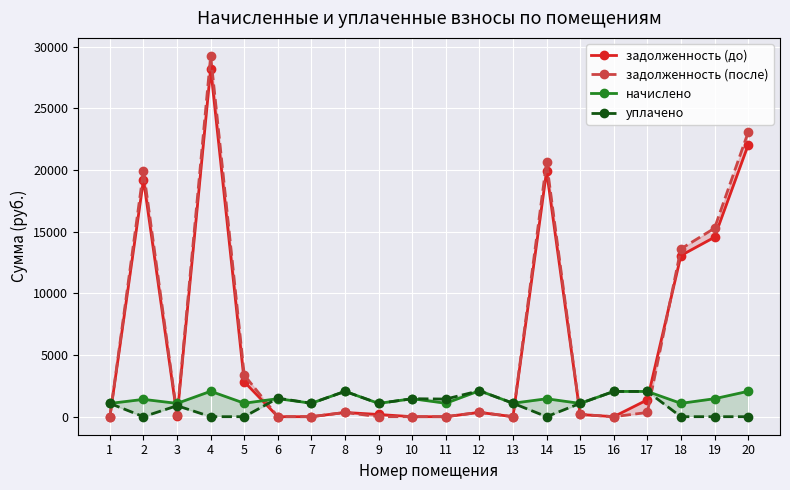

In задолженность (после), how many points are lower than both neighbors (excluding endpoints)?

4